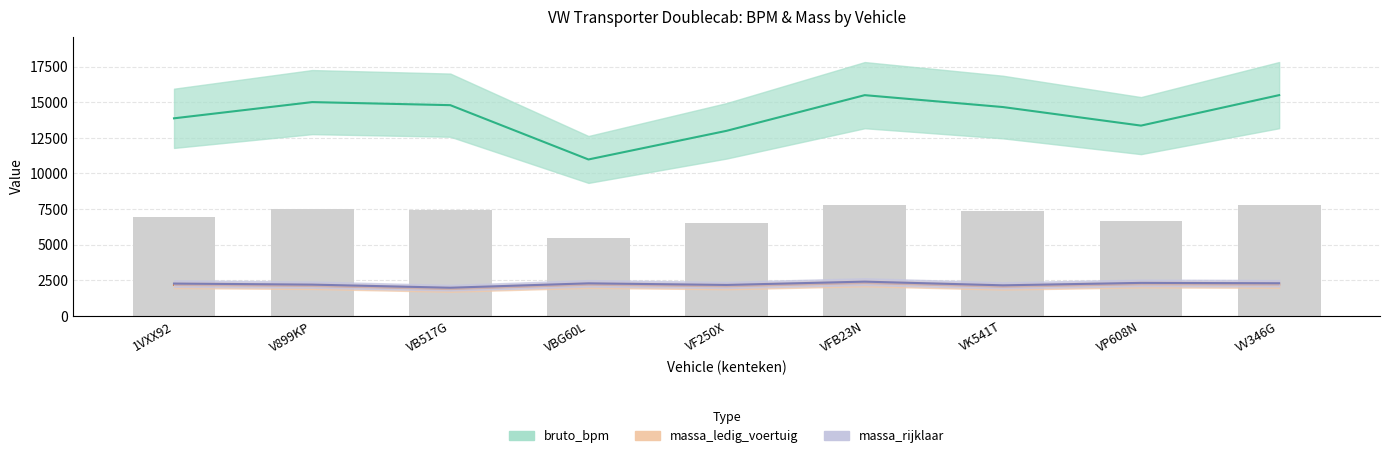

What are all the series names shown in the legend?

bruto_bpm, massa_ledig_voertuig, massa_rijklaar